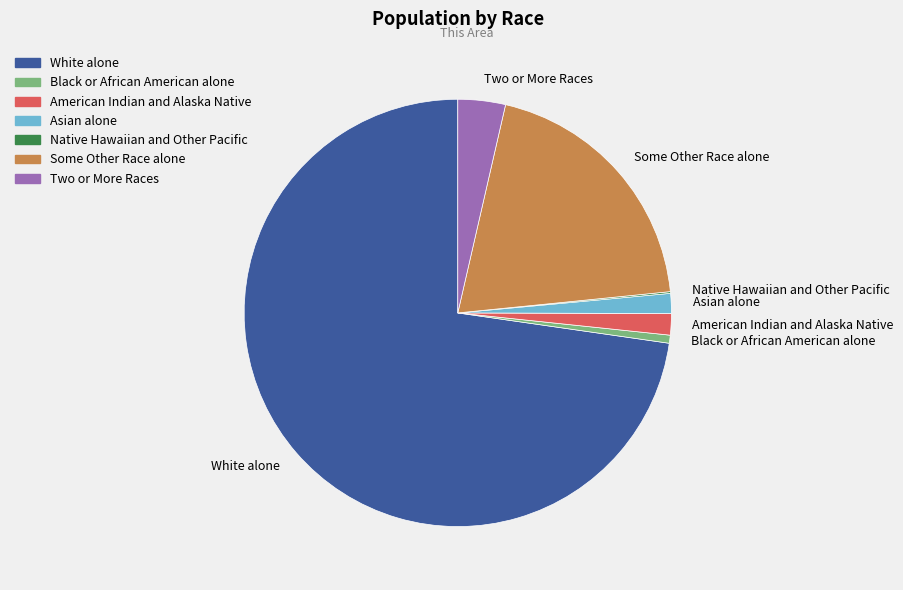

What is the largest slice in the pie chart?

White alone